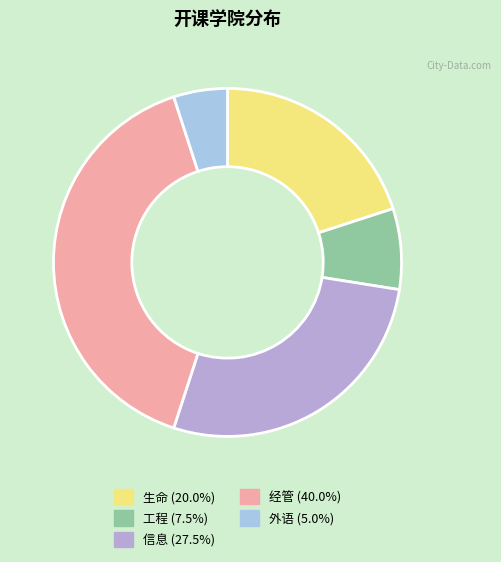

What is the largest slice in the pie chart?

经管